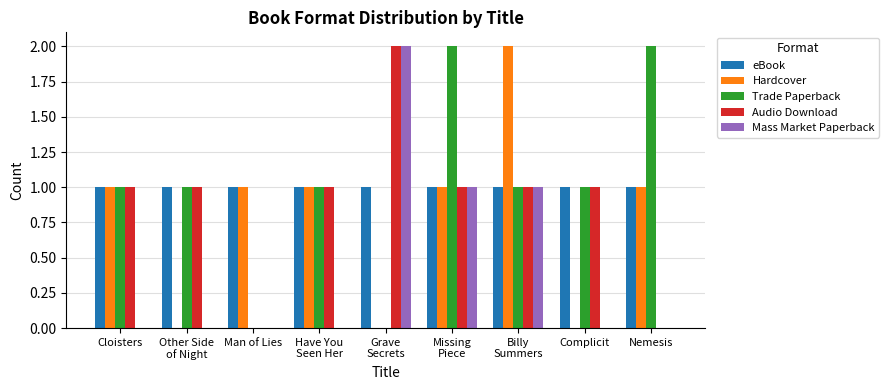

What is the average value of the eBook series?

1